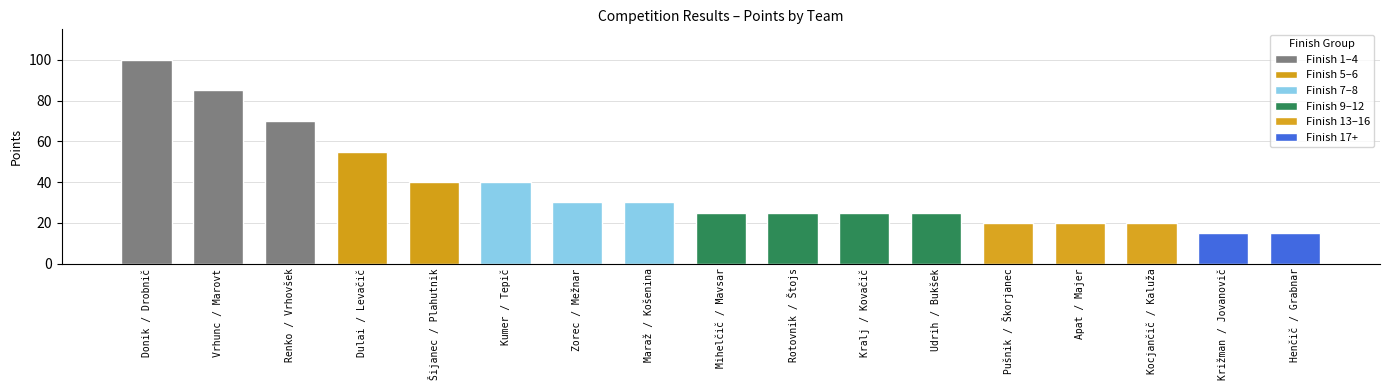

At which label is the value closest to 57?

Dulai / Levačič